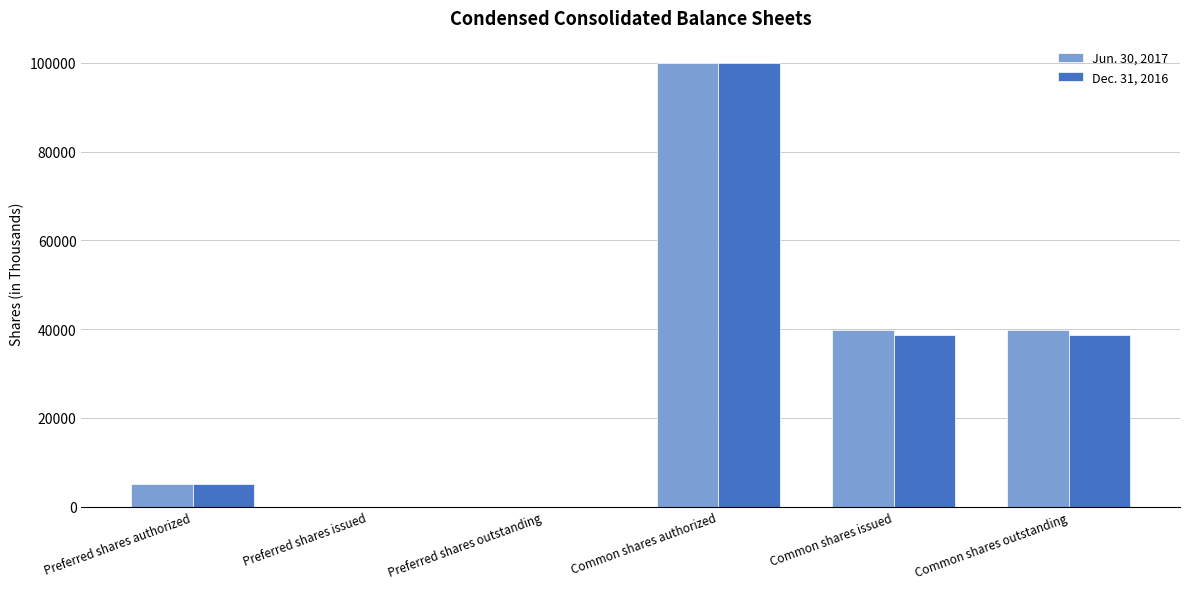

True or false: Jun. 30, 2017 has a value of 39757 at Common shares outstanding.

True